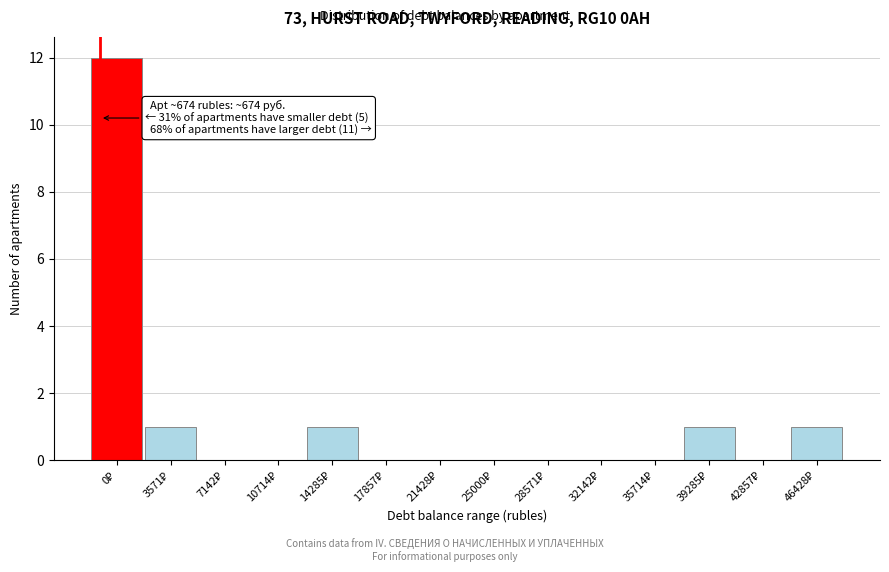

What is the sum of all values?

16